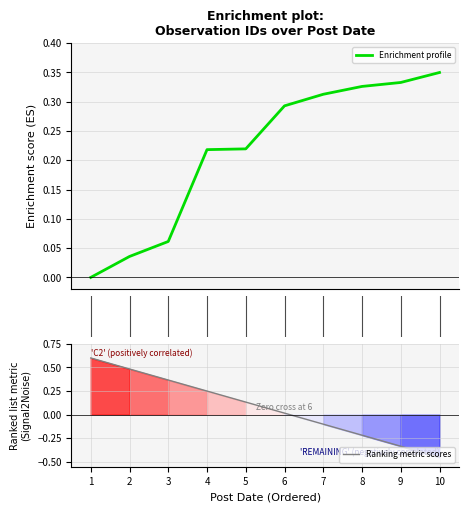

Is it true that Ranking metric scores equals 0.4 at 4?

False